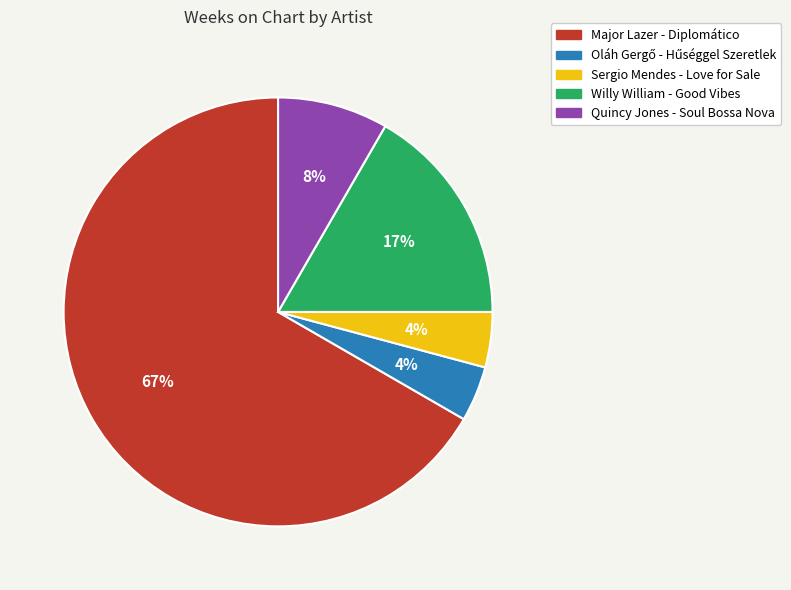

What is the largest slice in the pie chart?

Major Lazer - Diplomático